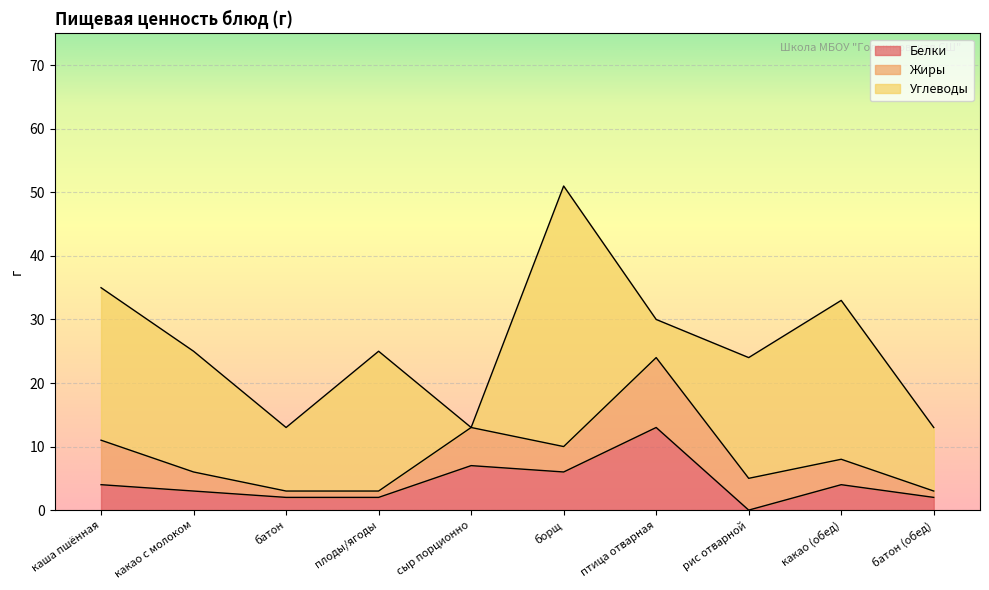

Reading left to right, transcribe all the data shown in this chart.

Белки: каша пшённая=4	какао с молоком=3	батон=2	плоды/ягоды=2	сыр порционно=7	борщ=6	птица отварная=13	рис отварной=0	какао (обед)=4	батон (обед)=2
Жиры: каша пшённая=7	какао с молоком=3	батон=1	плоды/ягоды=1	сыр порционно=6	борщ=4	птица отварная=11	рис отварной=5	какао (обед)=4	батон (обед)=1
Углеводы: каша пшённая=24	какао с молоком=19	батон=10	плоды/ягоды=22	сыр порционно=0	борщ=41	птица отварная=6	рис отварной=19	какао (обед)=25	батон (обед)=10